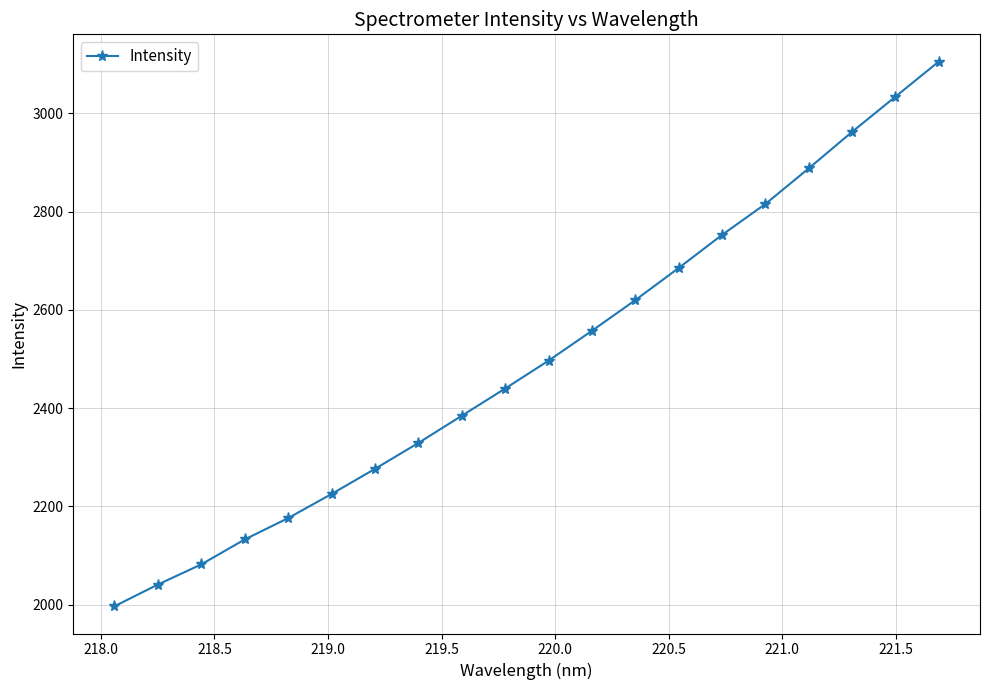

What is the value of the 9th point from the left?

2384.6